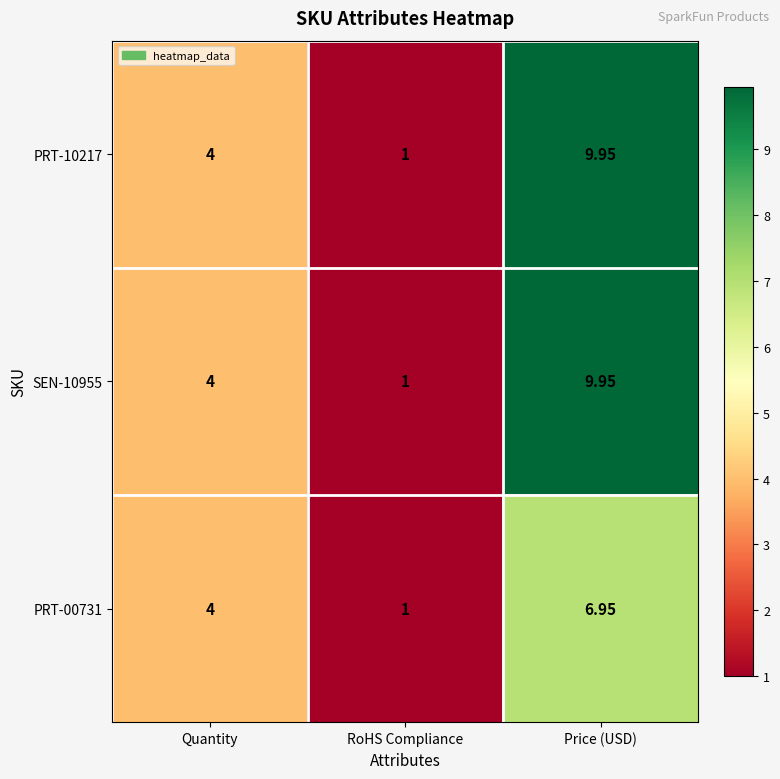

List the labels in order of PRT-00731 value, largest first.

Price (USD), Quantity, RoHS Compliance